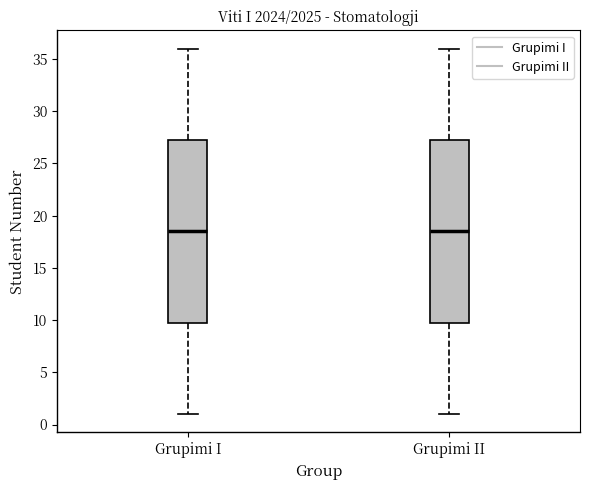

Reading left to right, read every box against the y-axis: the position of its median line, the range the box covers, and the ends of its whiskers. The values are not printed on the chart, so give them approximately, as read against the axis.

Grupimi I: median 18.5, box 10.0 to 27.5, whiskers 1.0 to 36.0
Grupimi II: median 18.5, box 10.0 to 27.5, whiskers 1.0 to 36.0